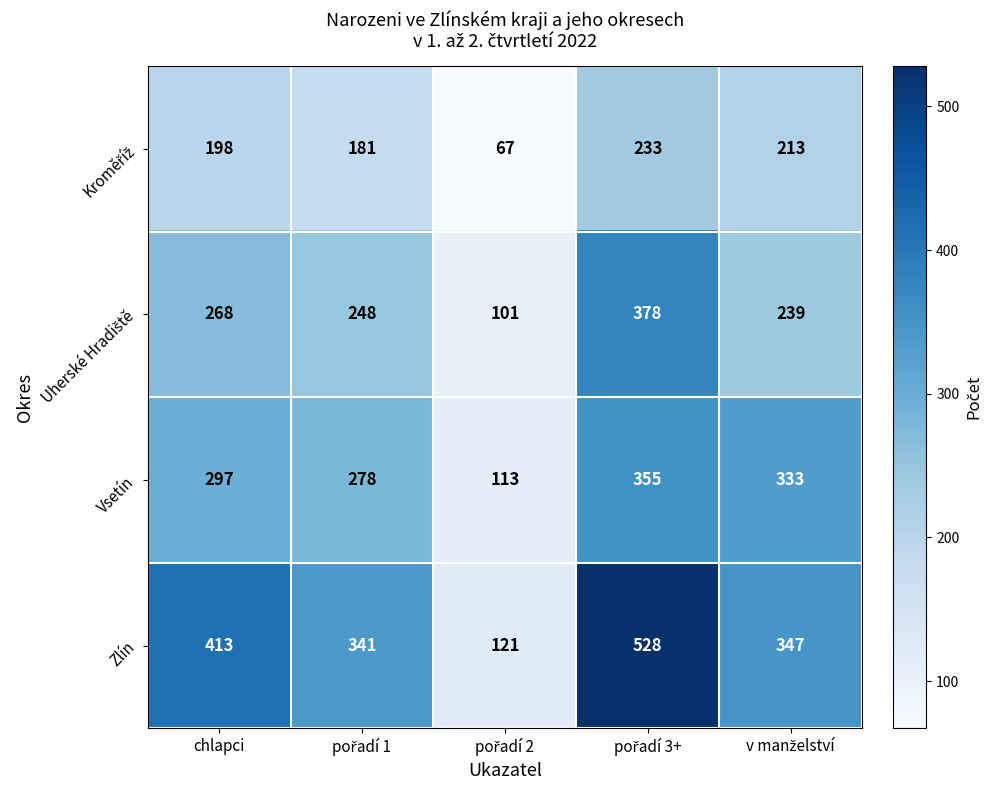

What is the greatest value displayed?

528